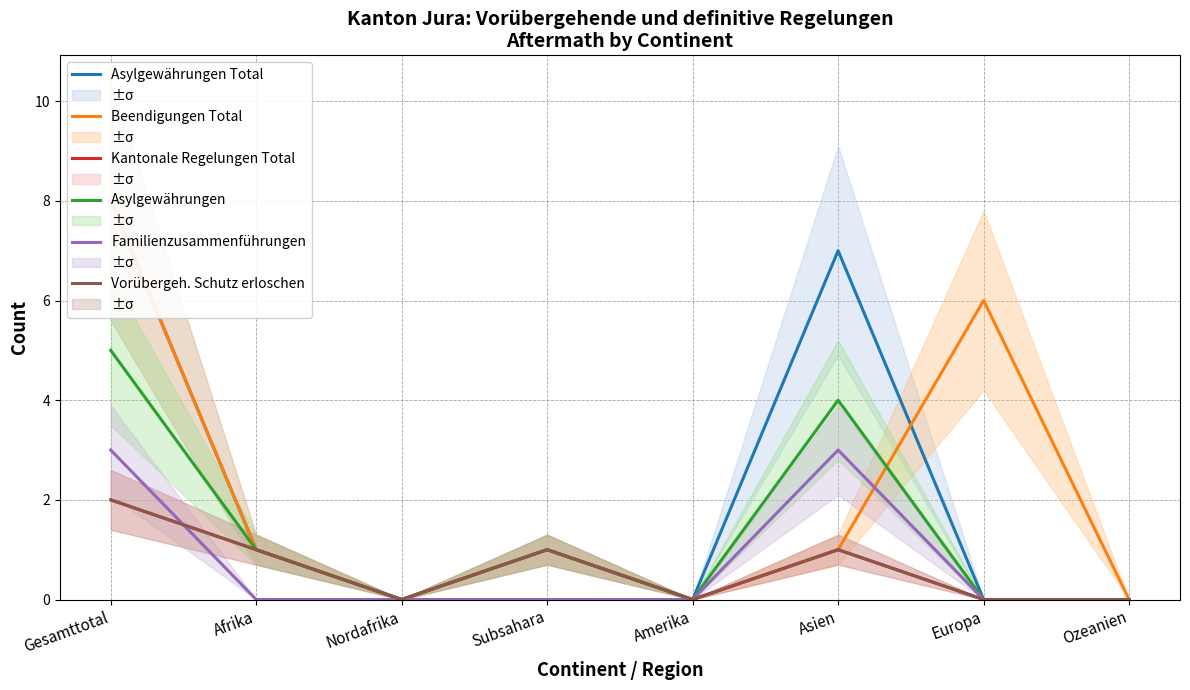

What is the highest value of the Beendigungen Total series?

8